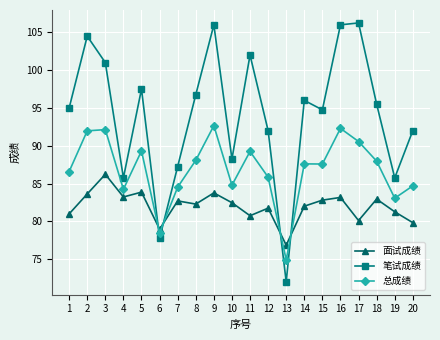

At which category is the sum across all series the highest?

9